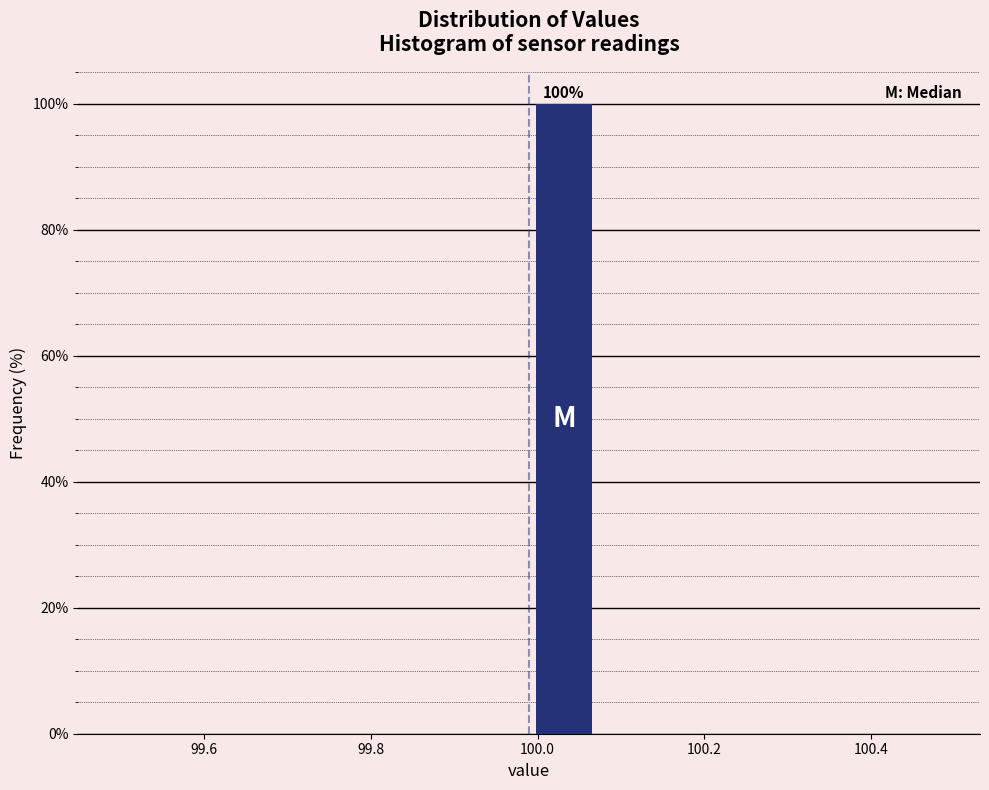

Over which range of the x-axis is the bar tallest?

100.00 to 100.08